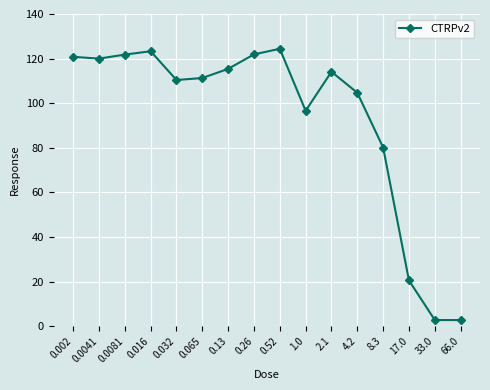

What is the maximum value shown in the chart?

124.4